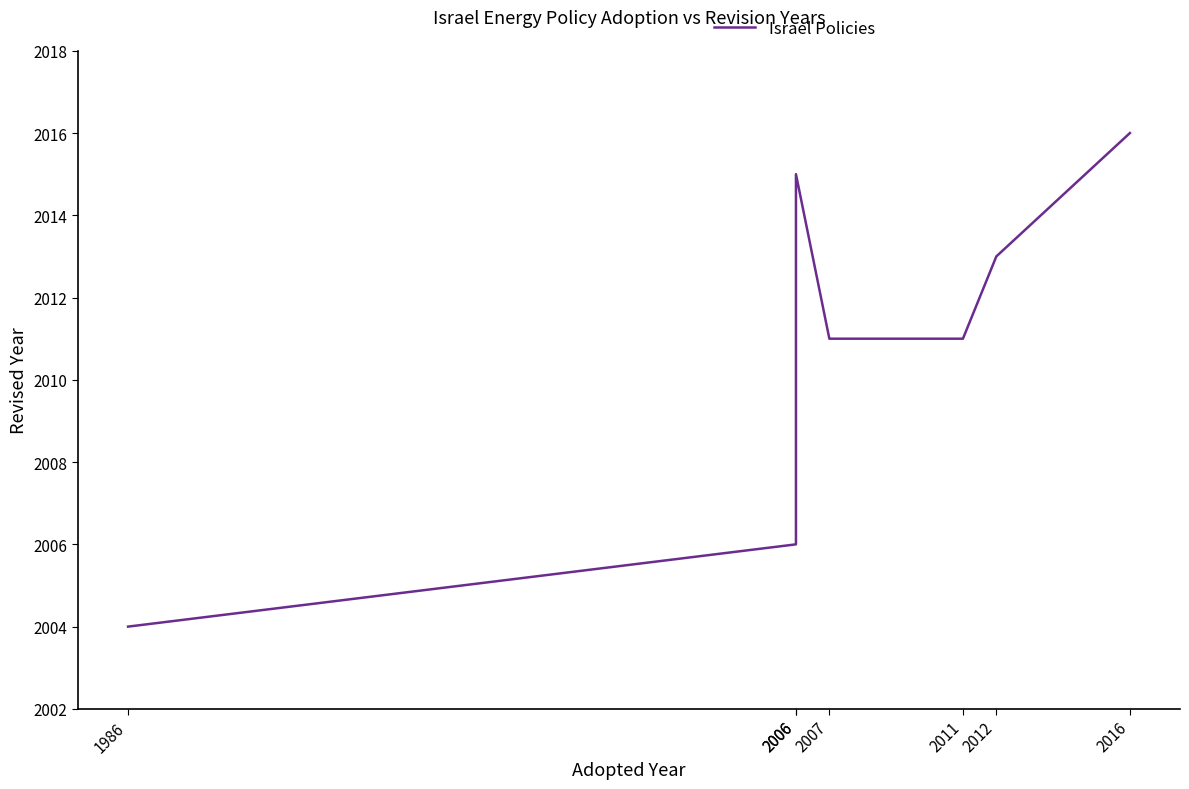

Reading left to right, extract all data points from this chart.

2004	2006	2015	2011	2011	2013	2016